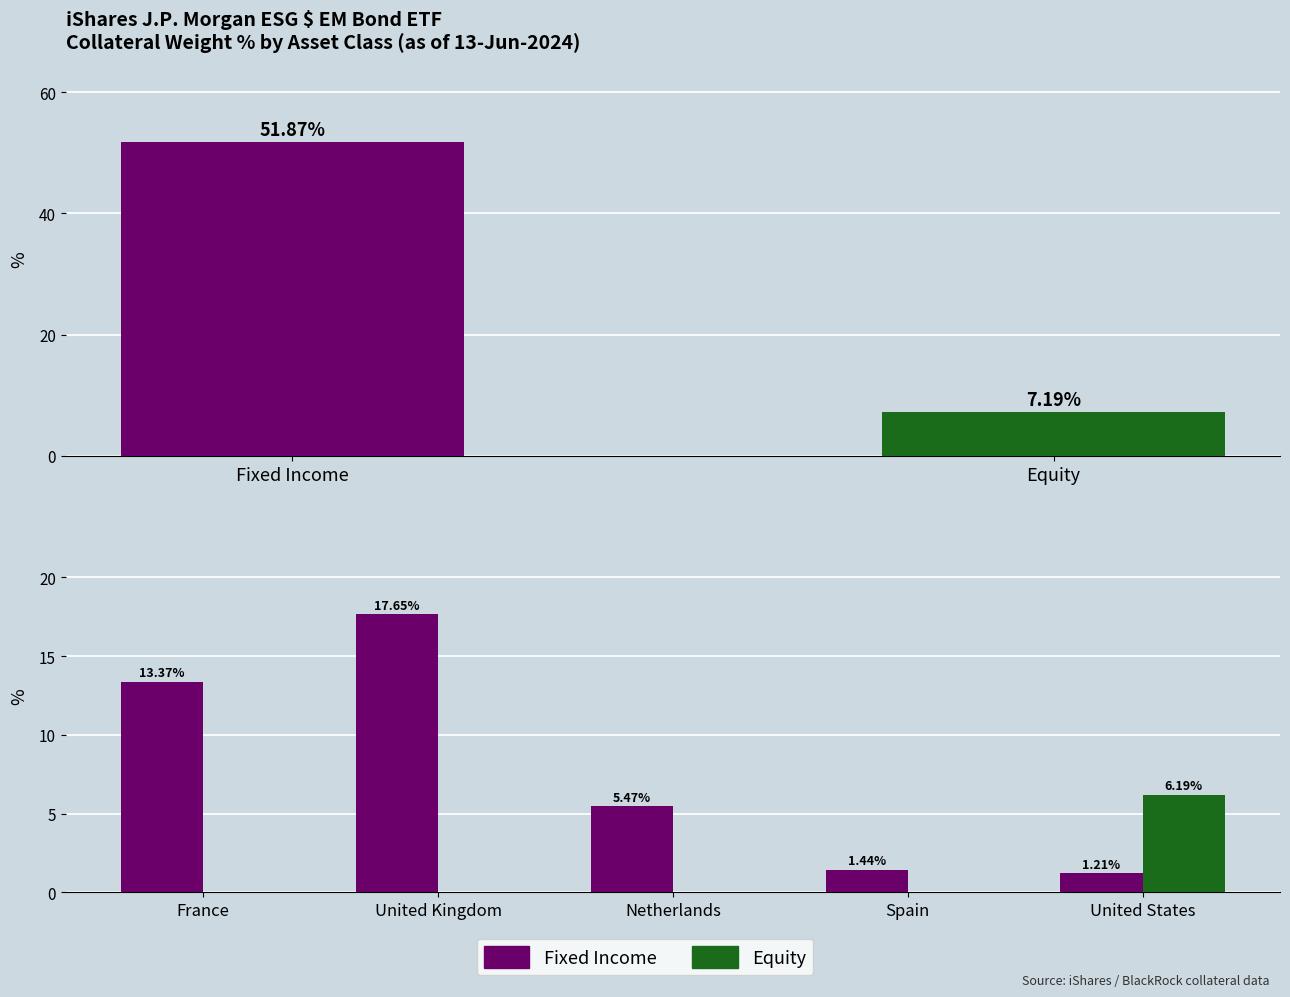

What is the difference between the Fixed Income values at Spain and United States?

0.2